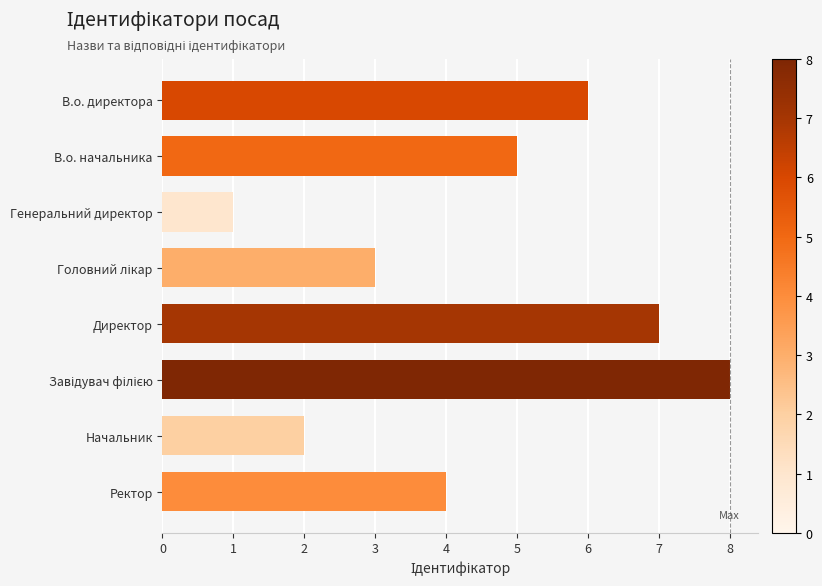

The value at В.о. начальника is 5. True or false?

True